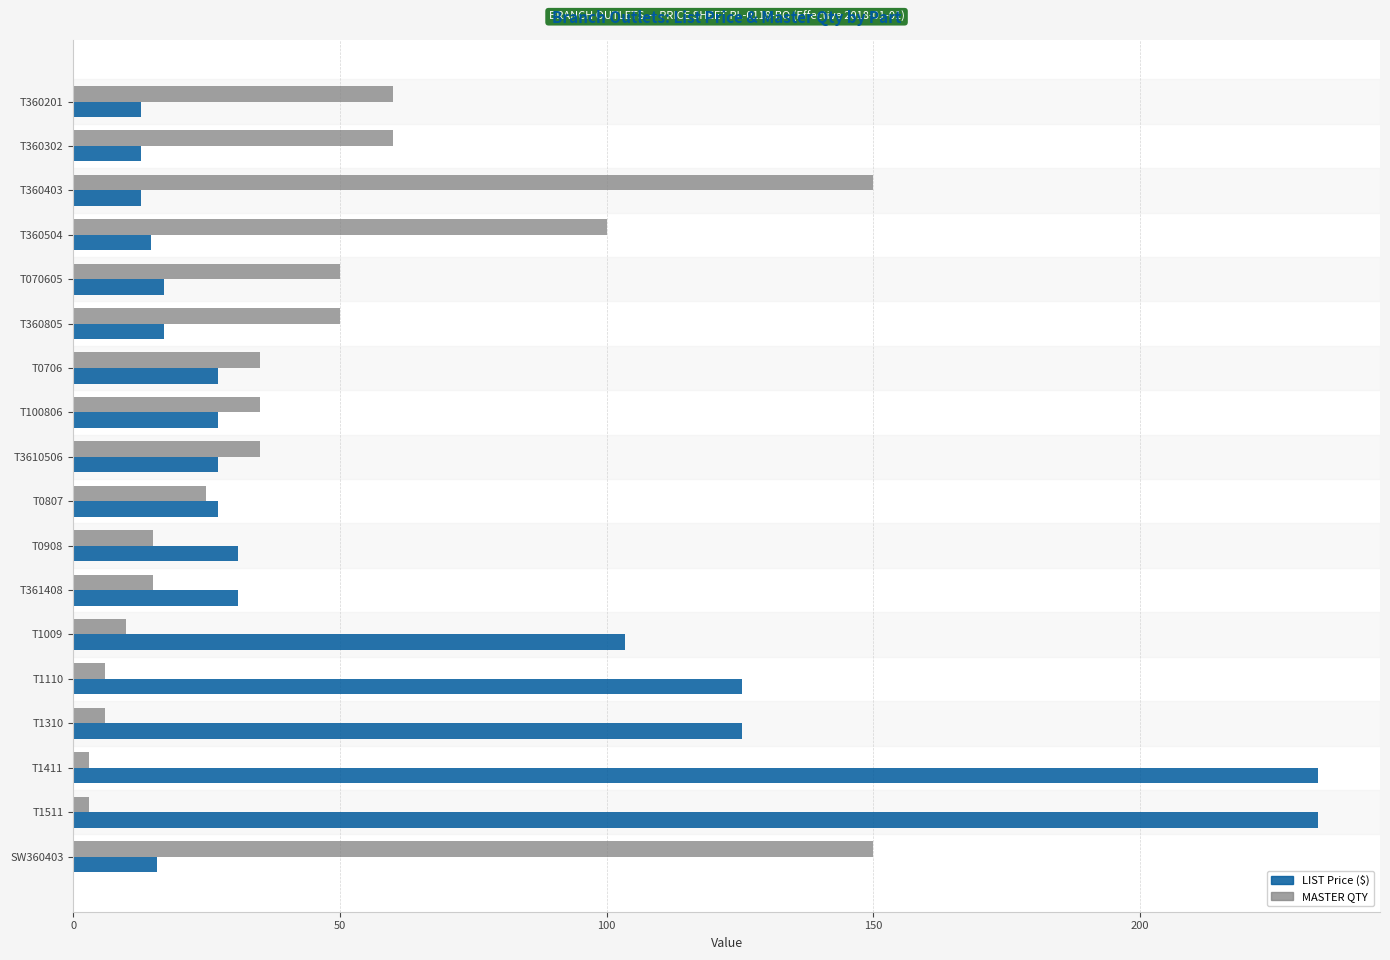

What is the total value across all series at T1310?

131.5